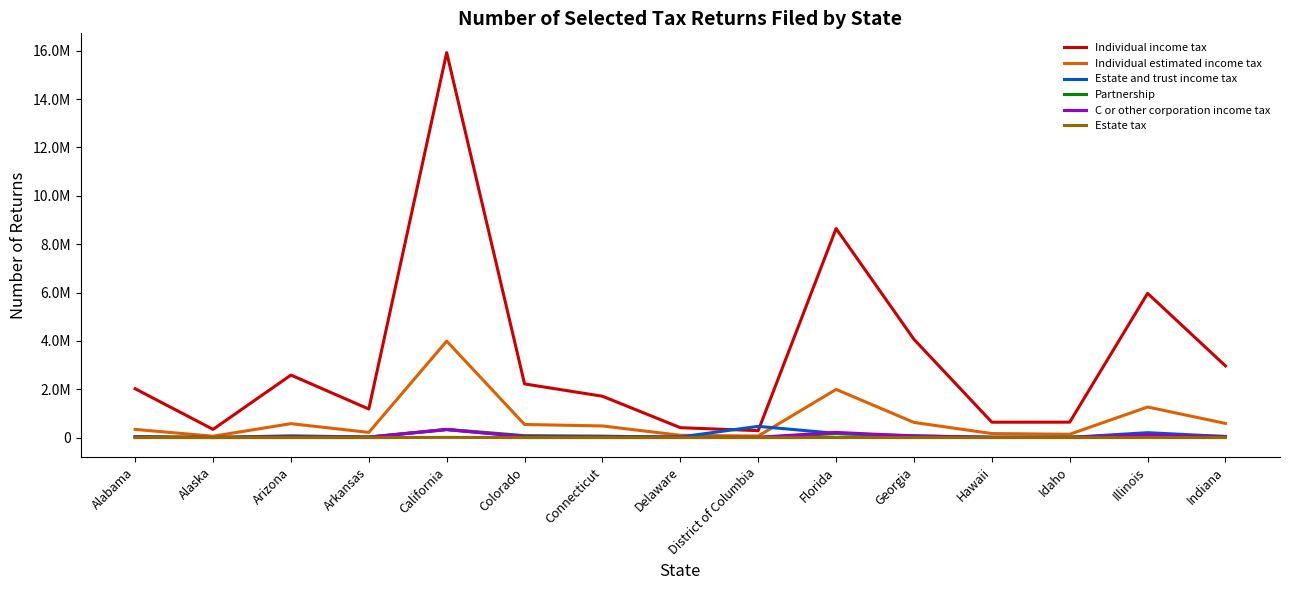

What are all the series names shown in the legend?

Individual income tax, Individual estimated income tax, Estate and trust income tax, Partnership, C or other corporation income tax, Estate tax